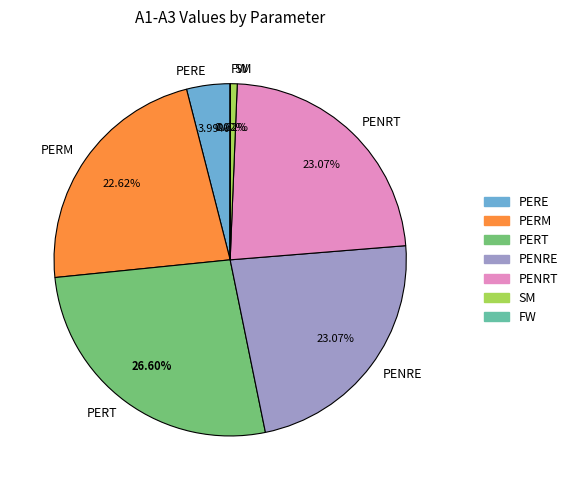

Which category has the biggest portion of the pie?

PERT